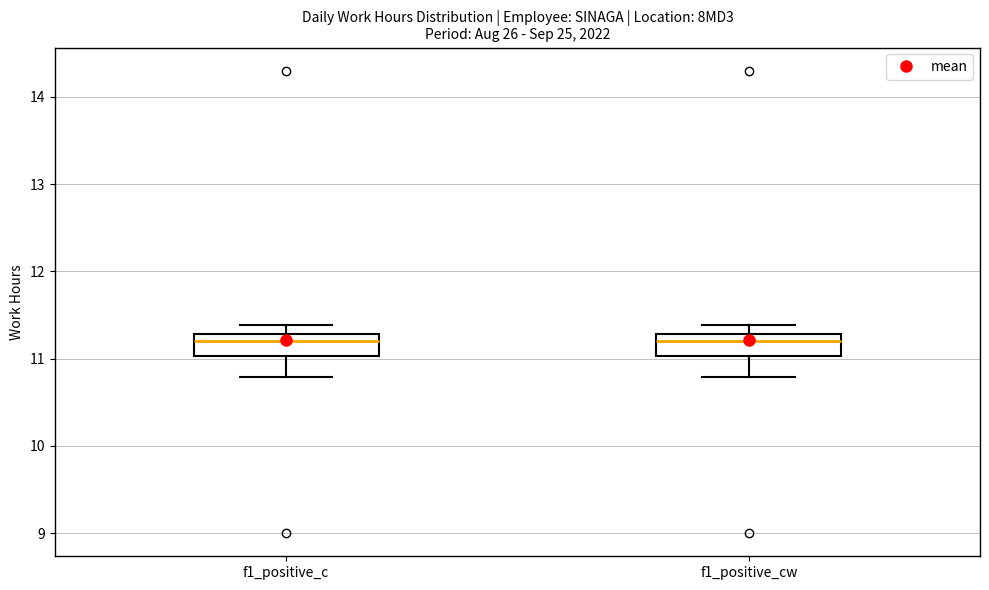

Reading left to right, transcribe this box plot: for each box, give where its median line is, the range the box spans, and where its two whiskers end, as read against the y-axis. The values are not printed on the chart, so give them approximately, as read against the axis.

f1_positive_c: median 11.2, box 11.0 to 11.3, whiskers 10.8 to 11.4
f1_positive_cw: median 11.2, box 11.0 to 11.3, whiskers 10.8 to 11.4